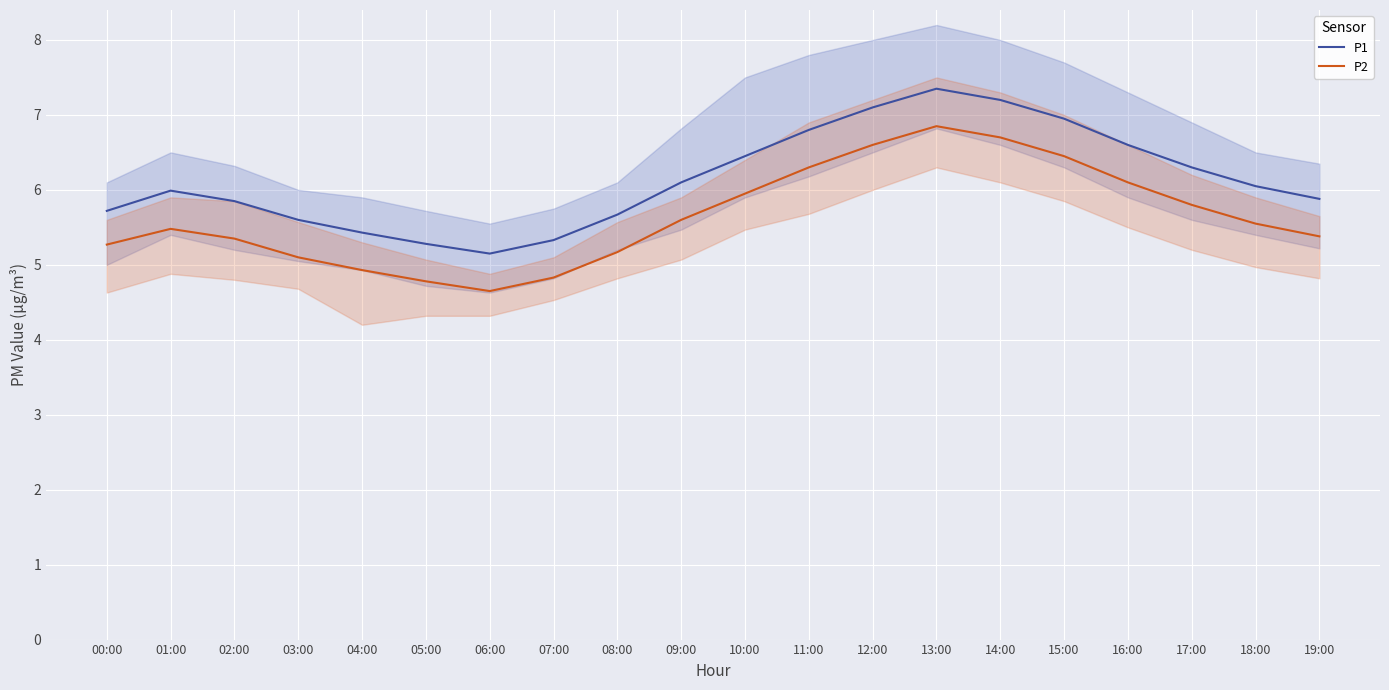

Reading right to left, extract all data points from this chart.

P1: 19:00=5.9	18:00=6.0	17:00=6.3	16:00=6.6	15:00=7.0	14:00=7.2	13:00=7.3	12:00=7.1	11:00=6.8	10:00=6.5	09:00=6.1	08:00=5.7	07:00=5.3	06:00=5.2	05:00=5.3	04:00=5.4	03:00=5.6	02:00=5.8	01:00=6.0	00:00=5.7
P2: 19:00=5.4	18:00=5.5	17:00=5.8	16:00=6.1	15:00=6.5	14:00=6.7	13:00=6.8	12:00=6.6	11:00=6.3	10:00=6.0	09:00=5.6	08:00=5.2	07:00=4.8	06:00=4.7	05:00=4.8	04:00=4.9	03:00=5.1	02:00=5.3	01:00=5.5	00:00=5.3